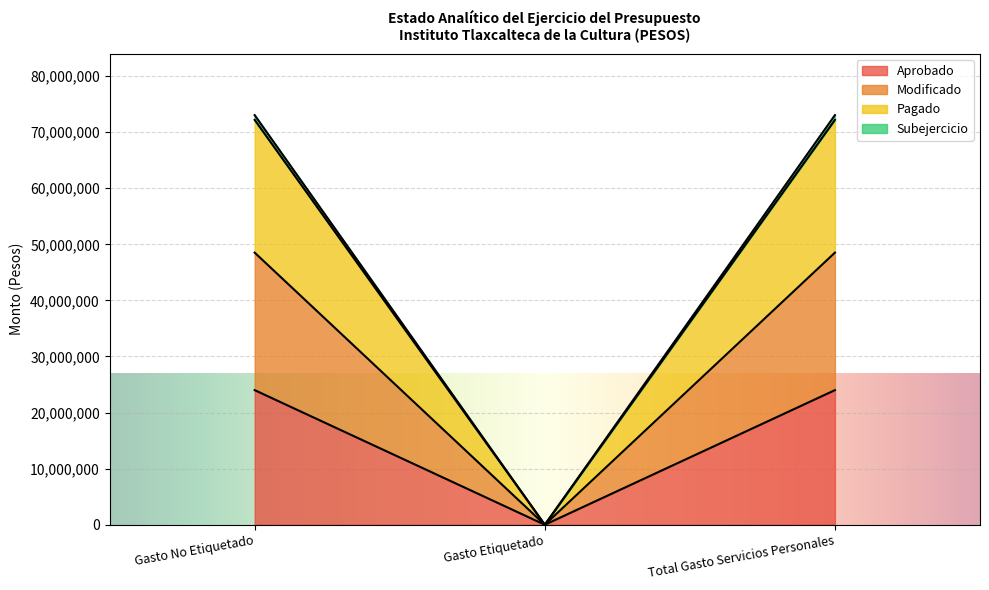

True or false: Pagado has a value of 24002461 at Total Gasto Servicios Personales.

True